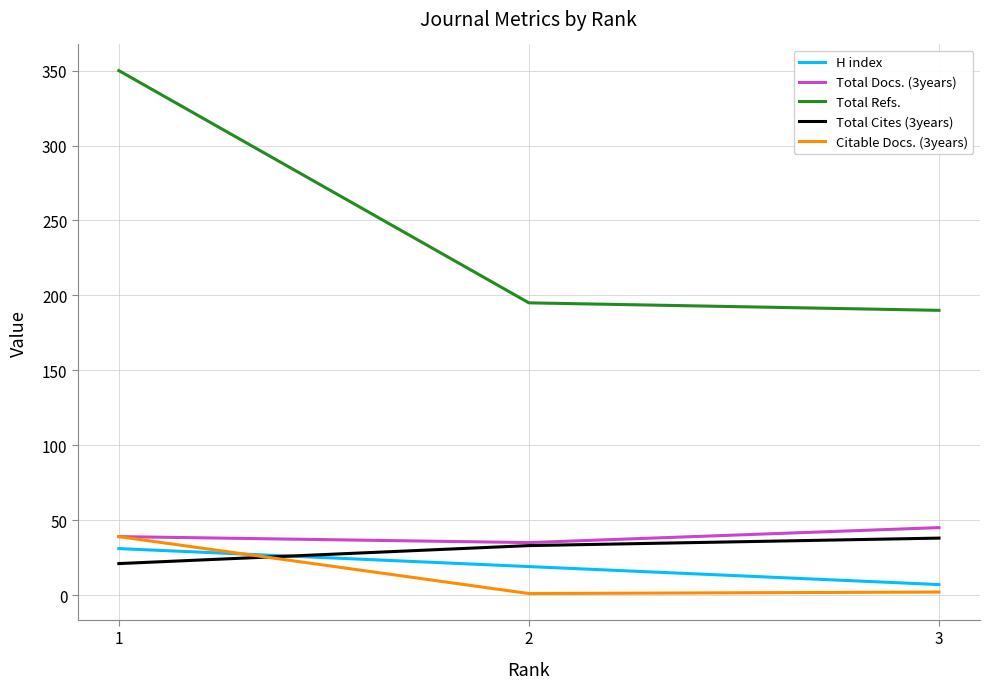

What is the sum of all Total Docs. (3years) values?

119